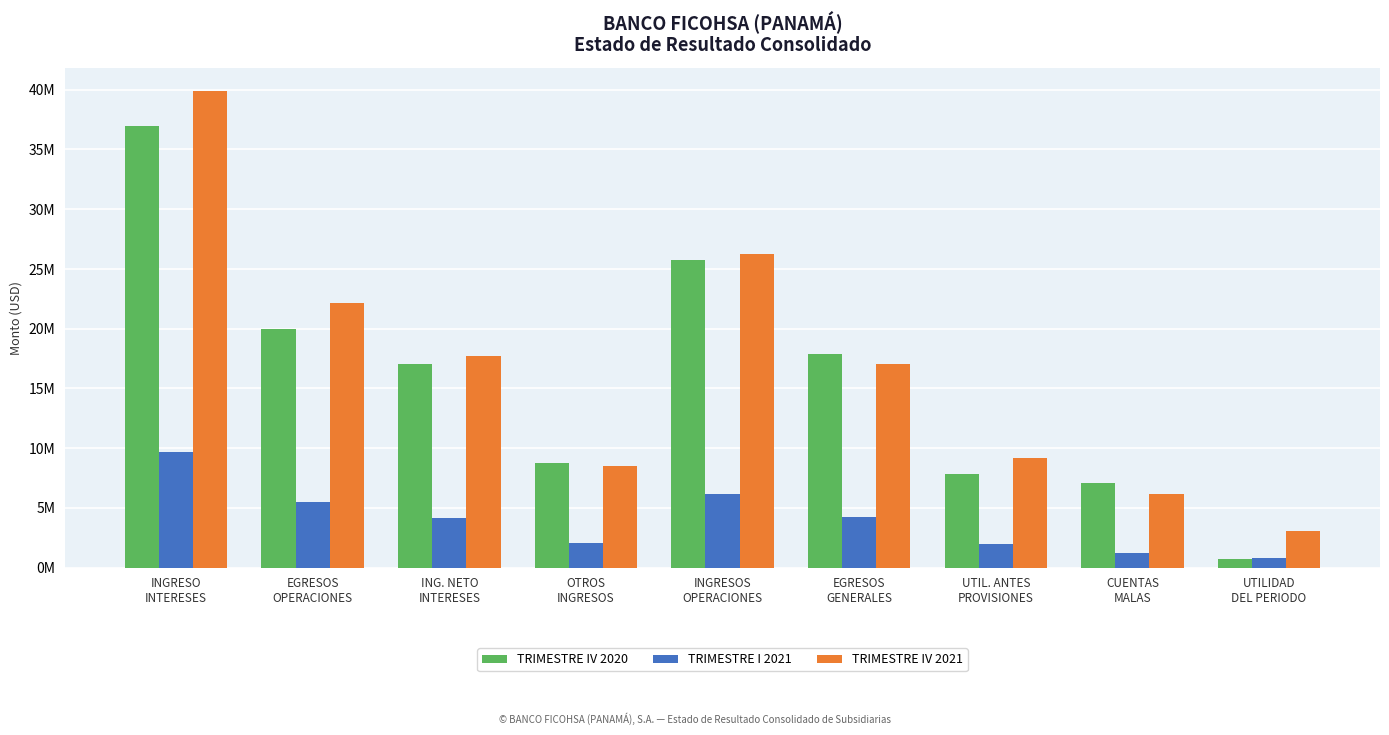

The value of TRIMESTRE I 2021 at ING. NETO
INTERESES is 4151484.6. True or false?

True